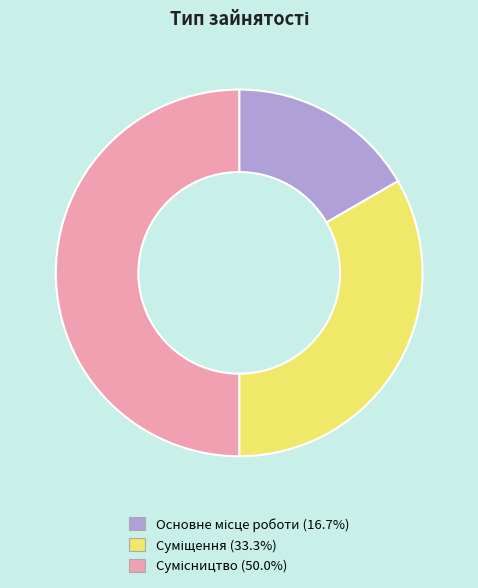

How many segments does this pie chart have?

3